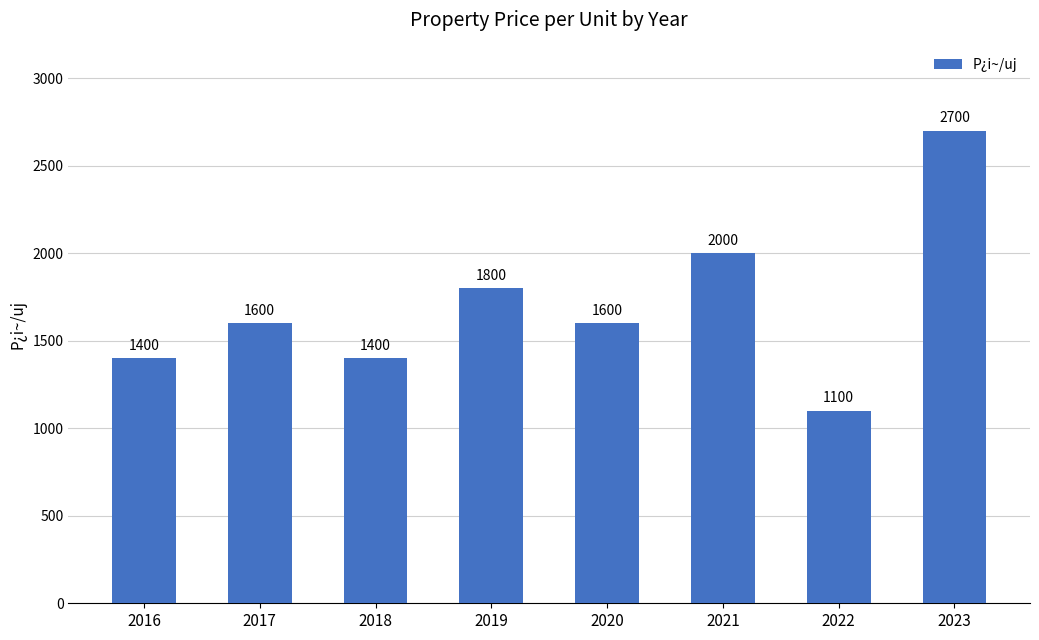

Reading left to right, transcribe all the data shown in this chart.

2016=1400	2017=1600	2018=1400	2019=1800	2020=1600	2021=2000	2022=1100	2023=2700